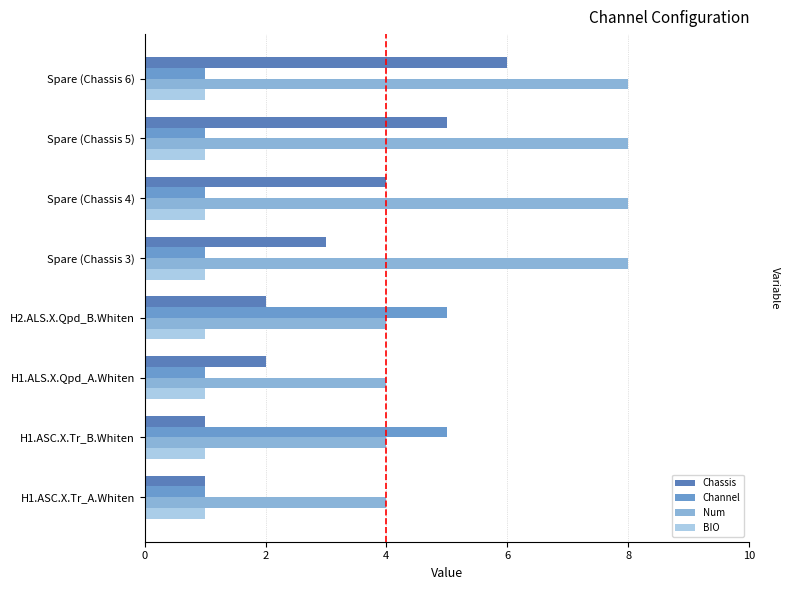

How many data points in Chassis are less than 3?

4